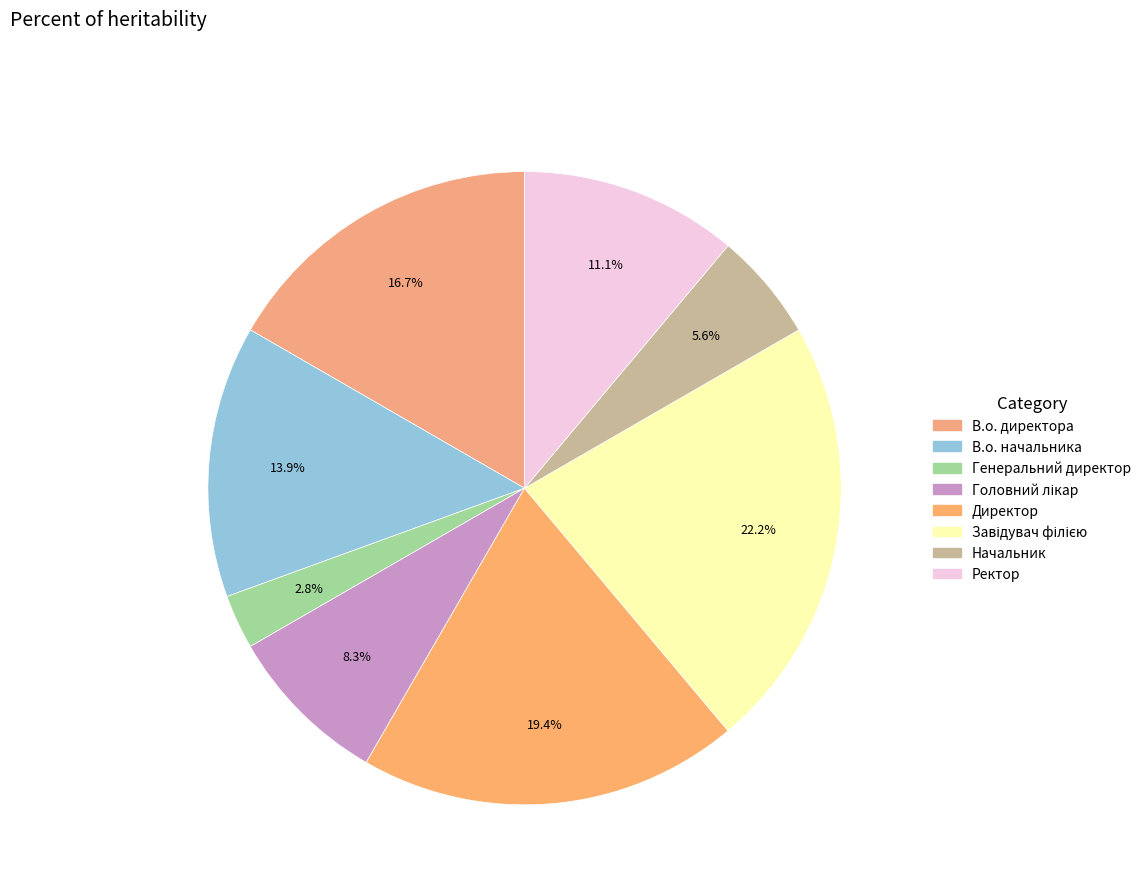

Between Головний лікар and Завідувач філією, which is larger?

Завідувач філією